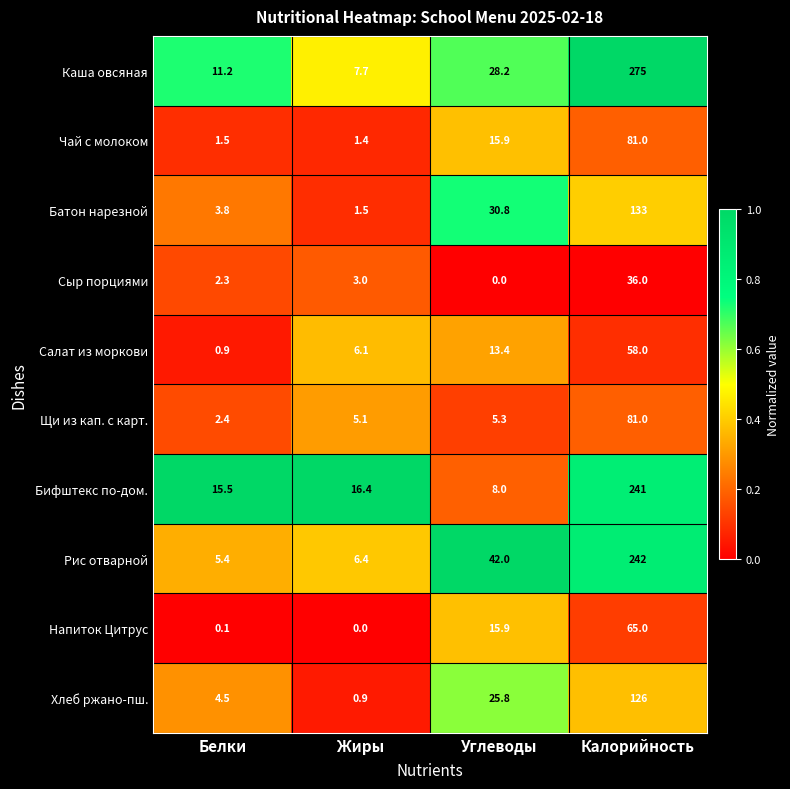

What is the average value of the Хлеб ржано-пш. series?

39.3